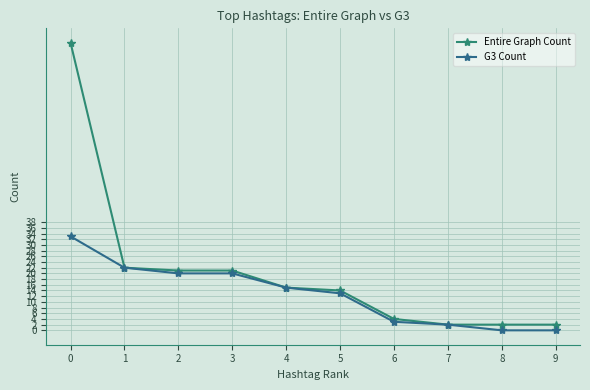

How many data points does each series have?

10